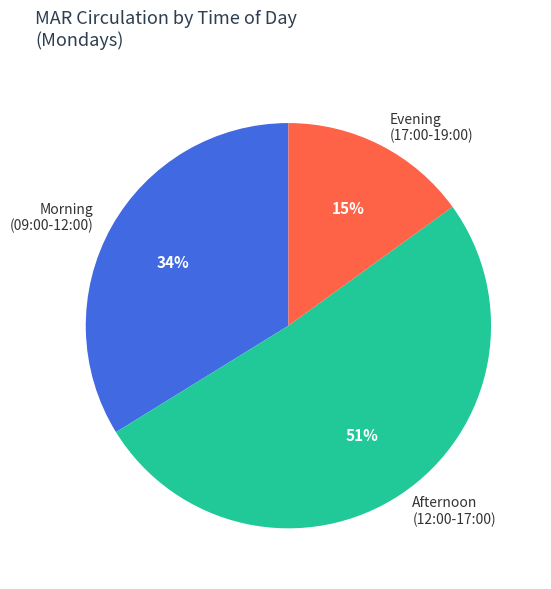

The Afternoon (12:00-17:00) slice represents 51% of the pie. True or false?

True